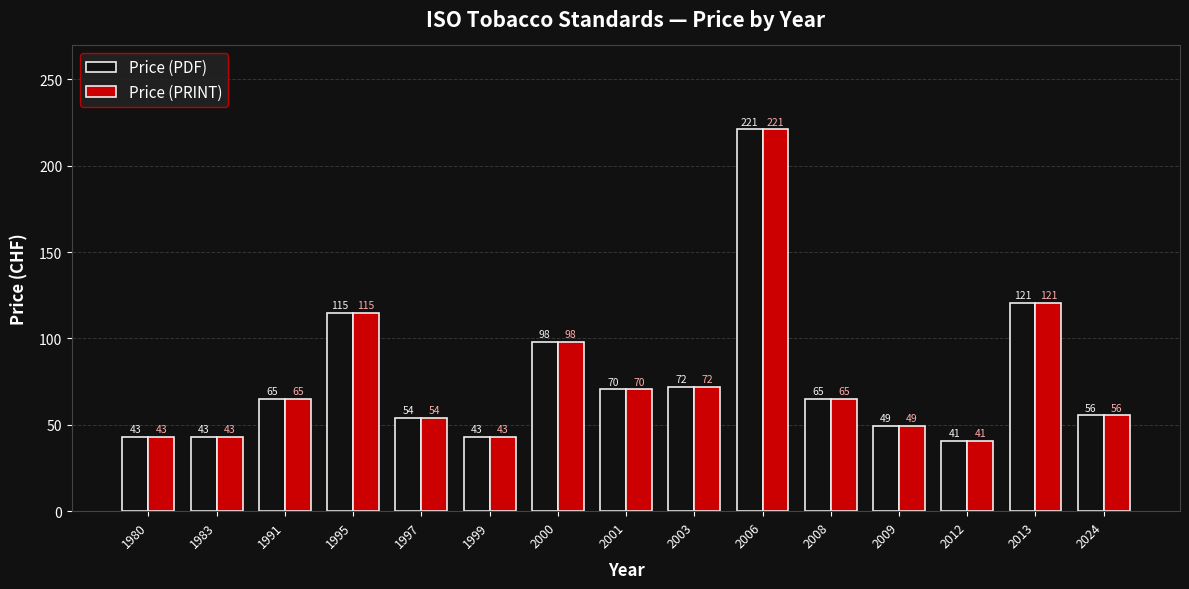

What is the sum of the Price (PDF) values at 1980 and 2012?

83.8